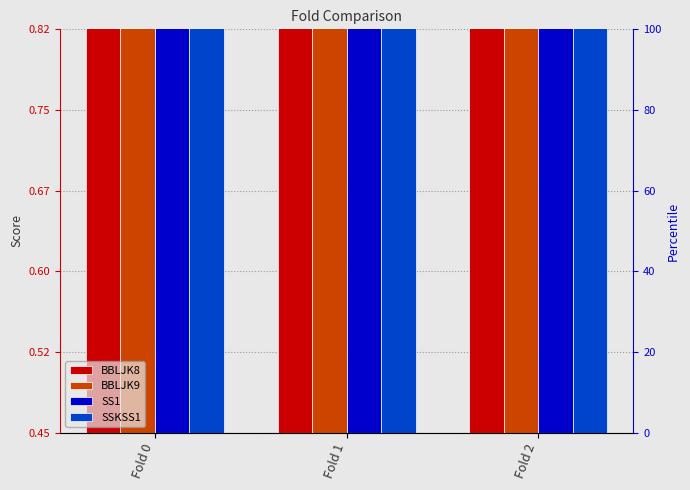

What is the total value across all series at Fold 2?

2.4